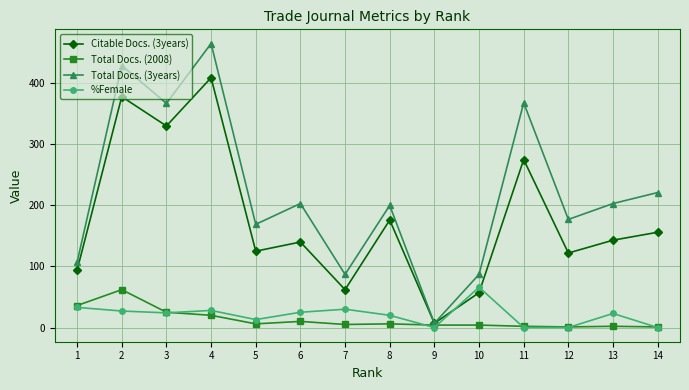

Which series has the widest spread of values?

Total Docs. (3years)